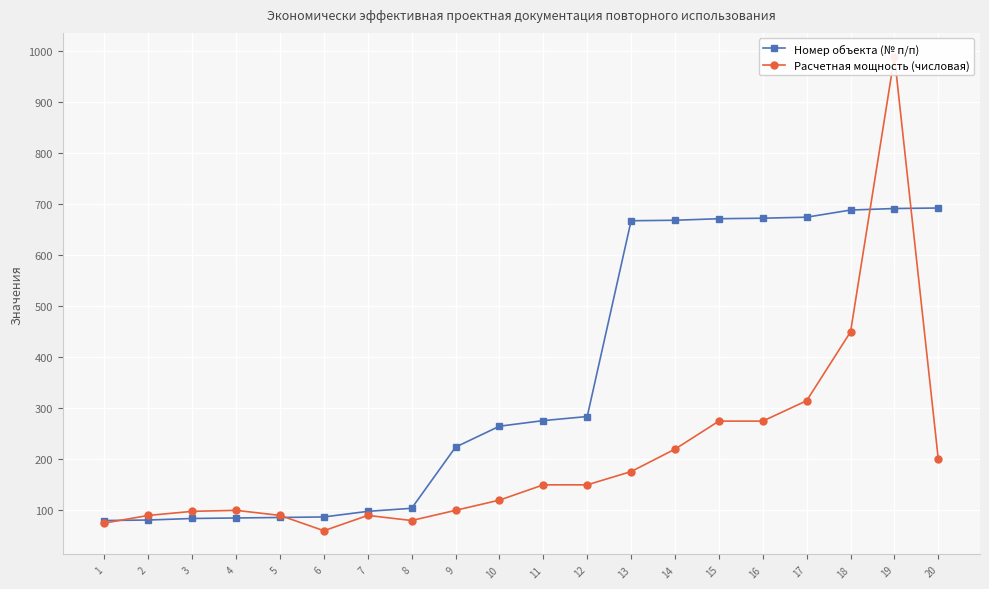

How many intersections are there between Номер объекта (№ п/п) and Расчетная мощность (числовая)?

4